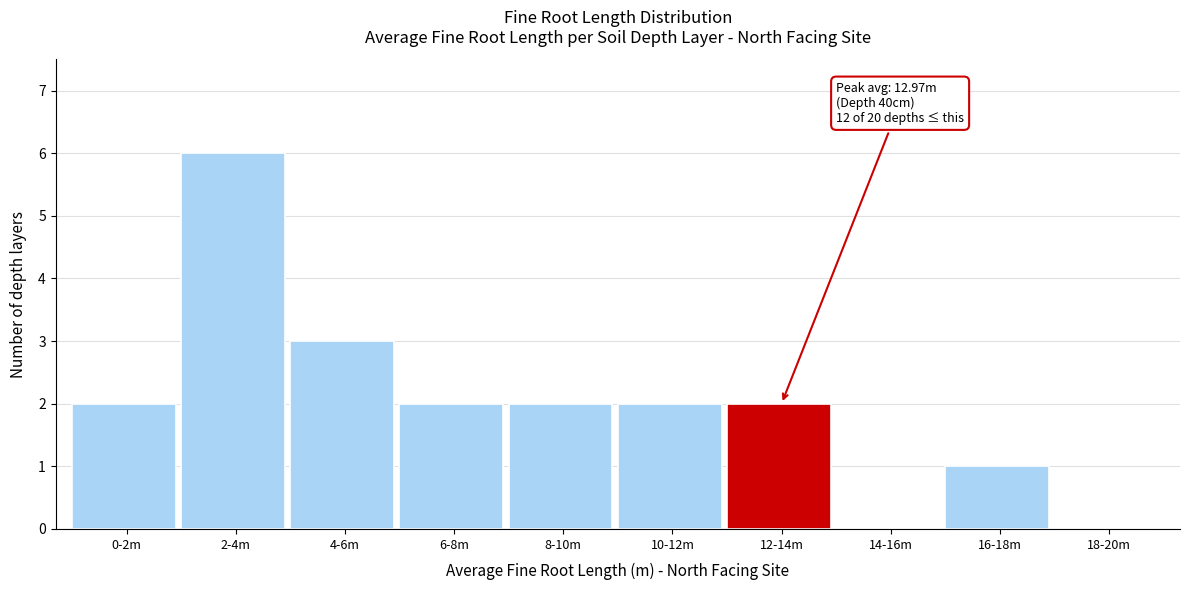

Reading left to right, transcribe all the data shown in this chart.

0-2m=2	2-4m=6	4-6m=3	6-8m=2	8-10m=2	10-12m=2	12-14m=2	14-16m=0	16-18m=1	18-20m=0